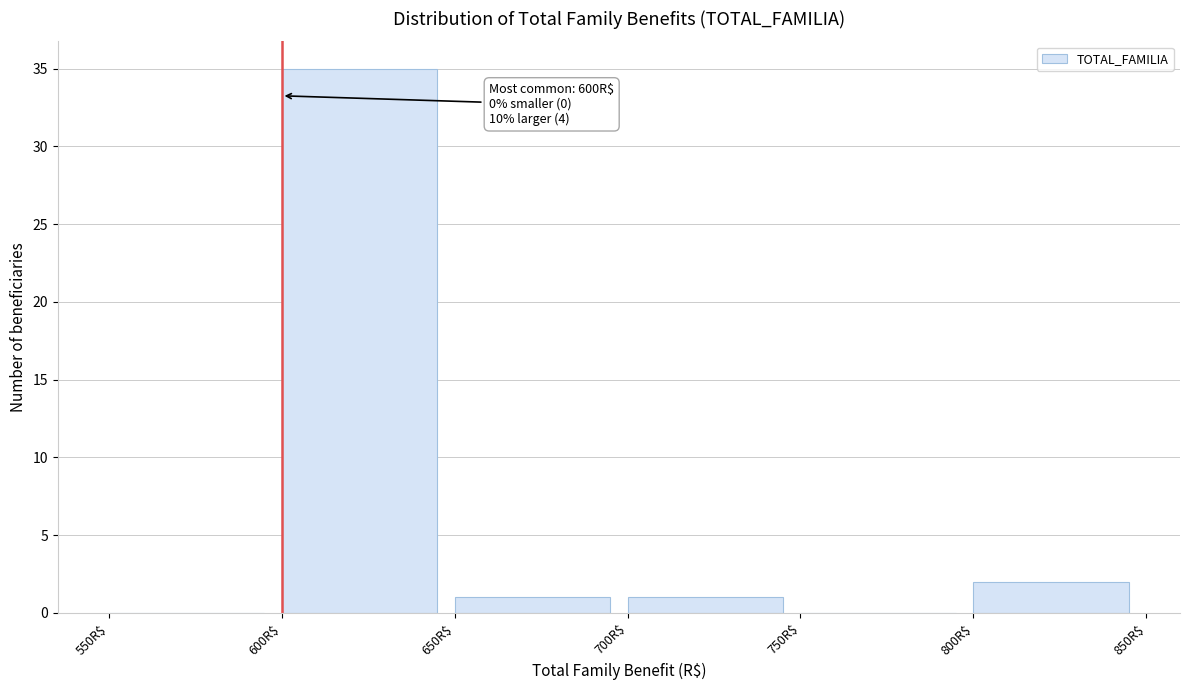

Over which range of the x-axis is the bar tallest?

600 to 650